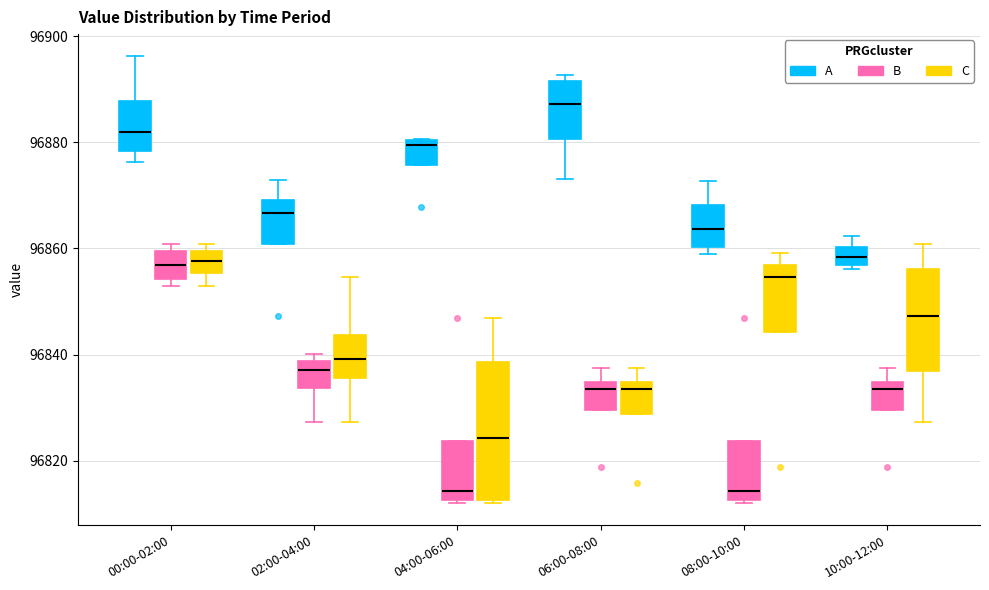

Reading left to right, read every box against the y-axis: the position of its median line, the range the box covers, and the ends of its whiskers. The values are not printed on the chart, so give them approximately, as read against the axis.

00:00-02:00 (A): median 96882, box 96878 to 96888, whiskers 96876 to 96896
00:00-02:00 (B): median 96856, box 96854 to 96860, whiskers 96852 to 96860 (just above the box's upper edge)
00:00-02:00 (C): median 96858, box 96856 to 96860, whiskers 96852 to 96860 (just above the box's upper edge)
02:00-04:00 (A): median 96866, box 96860 to 96870, whiskers 96860 to 96872
02:00-04:00 (B): median 96838 (just below the box's upper edge), box 96834 to 96838, whiskers 96828 to 96840
02:00-04:00 (C): median 96840, box 96836 to 96844, whiskers 96828 to 96854
04:00-06:00 (A): median 96880 (just below the box's upper edge), box 96876 to 96880, whiskers 96876 to 96880
04:00-06:00 (B): median 96814, box 96812 to 96824, whiskers 96812 to 96824
04:00-06:00 (C): median 96824, box 96812 to 96838, whiskers 96812 to 96846
06:00-08:00 (A): median 96888, box 96880 to 96892, whiskers 96874 to 96892 (just above the box's upper edge)
06:00-08:00 (B): median 96834 (just below the box's upper edge), box 96830 to 96834, whiskers 96830 to 96838
06:00-08:00 (C): median 96834 (just below the box's upper edge), box 96828 to 96834, whiskers 96828 to 96838
08:00-10:00 (A): median 96864, box 96860 to 96868, whiskers 96860 (just below the box's lower edge) to 96872
08:00-10:00 (B): median 96814, box 96812 to 96824, whiskers 96812 to 96824
08:00-10:00 (C): median 96854, box 96844 to 96856, whiskers 96844 to 96860
10:00-12:00 (A): median 96858, box 96856 to 96860, whiskers 96856 (just below the box's lower edge) to 96862
10:00-12:00 (B): median 96834 (just below the box's upper edge), box 96830 to 96834, whiskers 96830 to 96838
10:00-12:00 (C): median 96848, box 96836 to 96856, whiskers 96828 to 96860